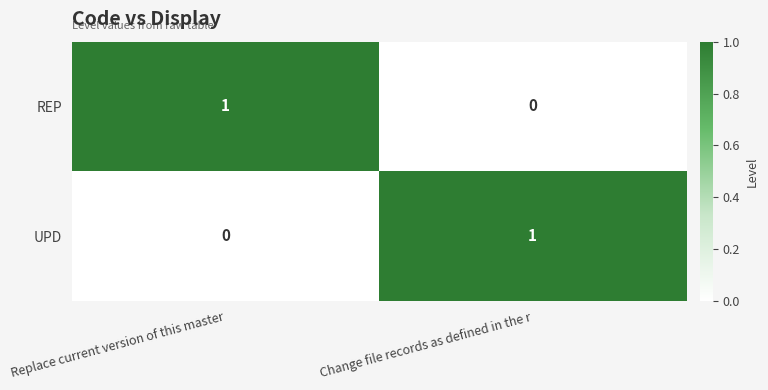

The REP series shows 0 at Replace current version of this master. True or false?

False